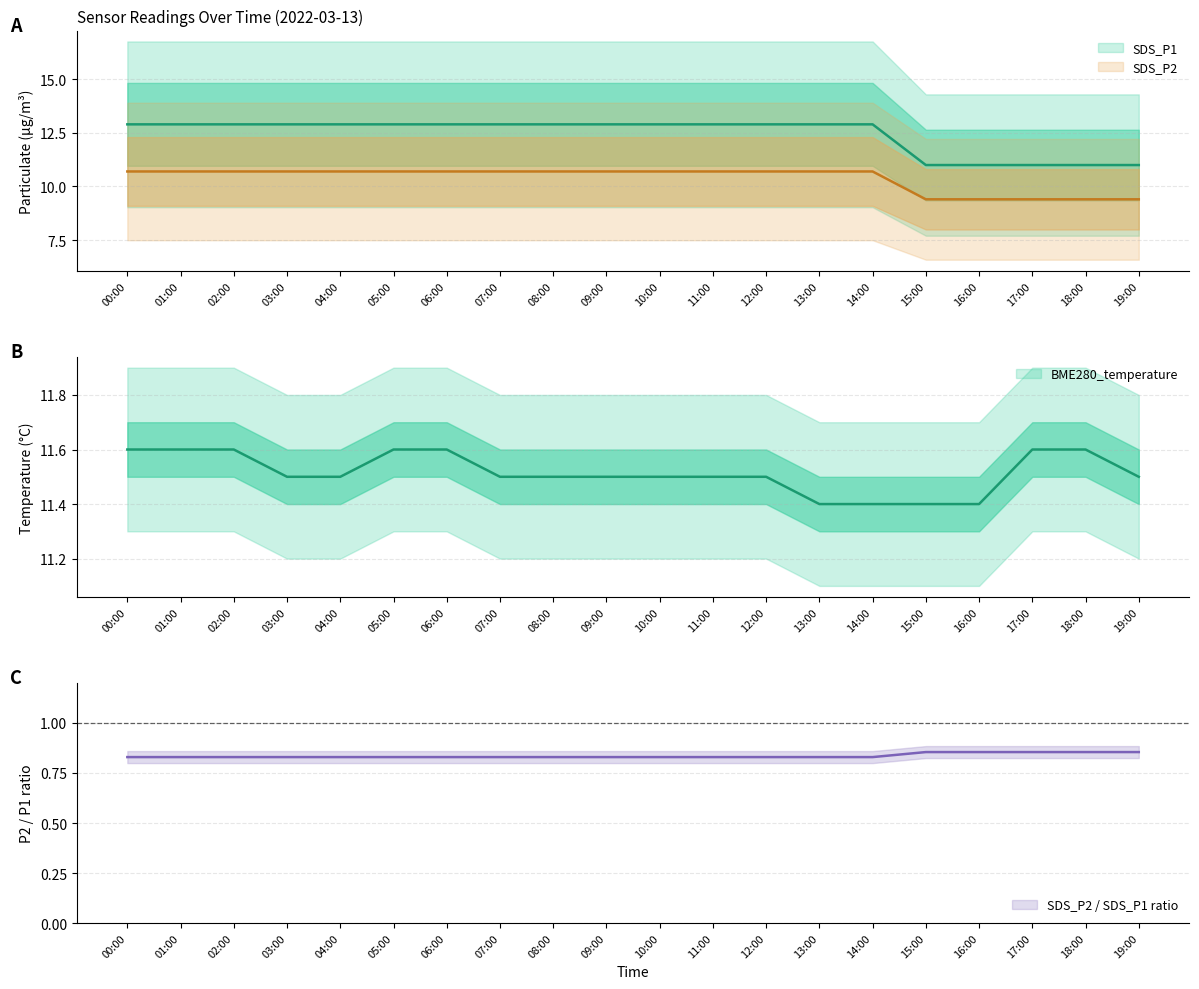

Which series has the largest range (max minus min)?

SDS_P1